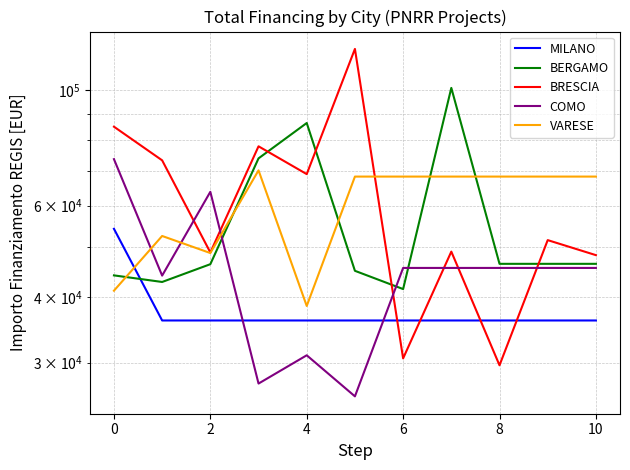

How many data points in BRESCIA are above 51504?

6